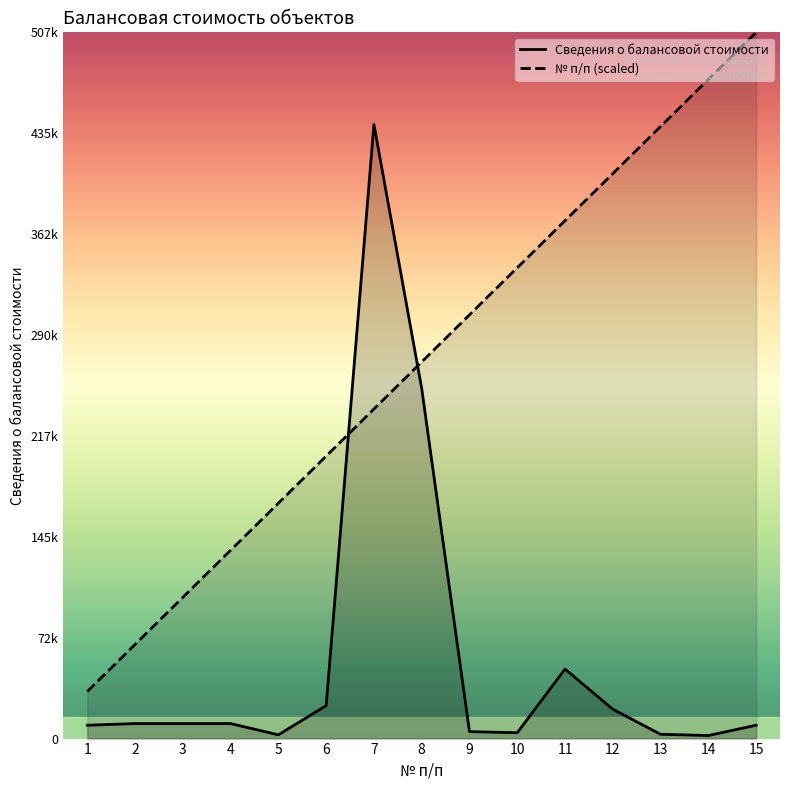

What is the spread (max minus min) of values at 8?

19148.0